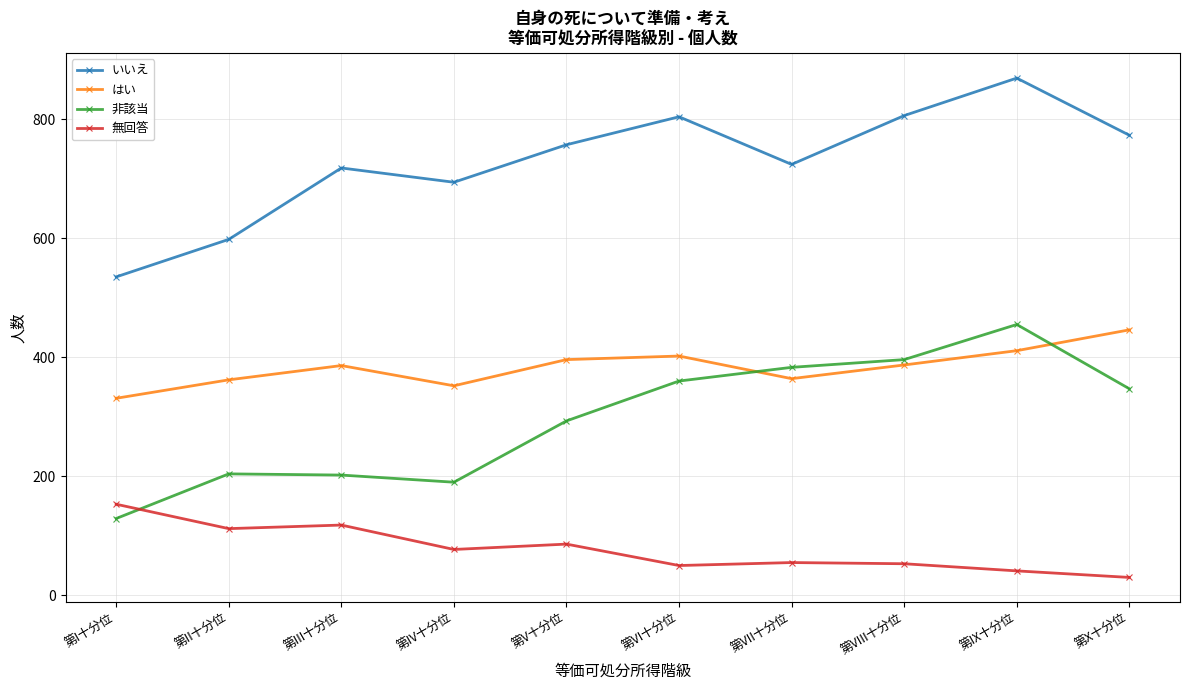

What is the difference between the 非該当 values at 第I十分位 and 第VII十分位?

254